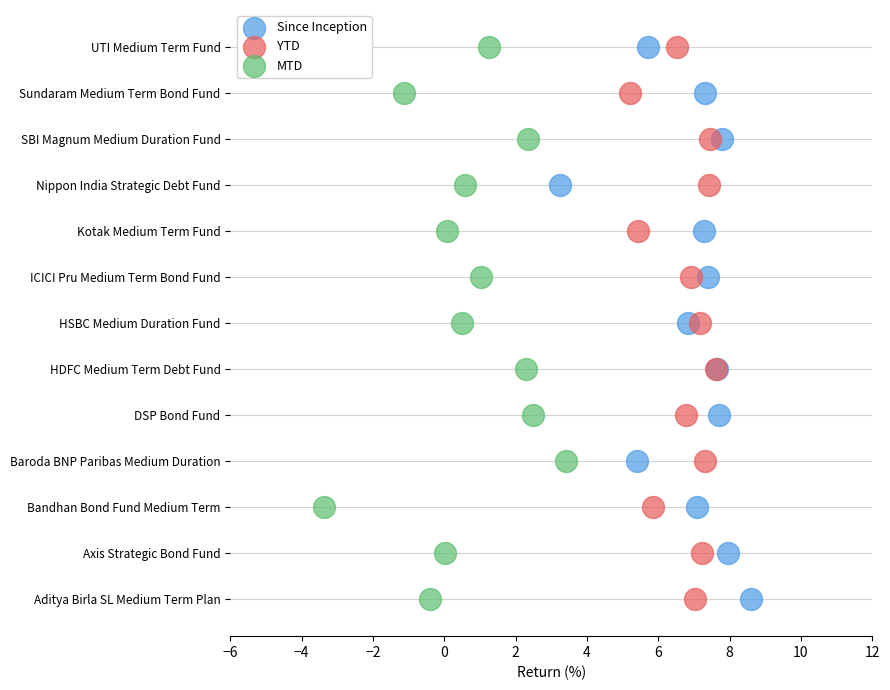

What are all the series names shown in the legend?

Since Inception, YTD, MTD